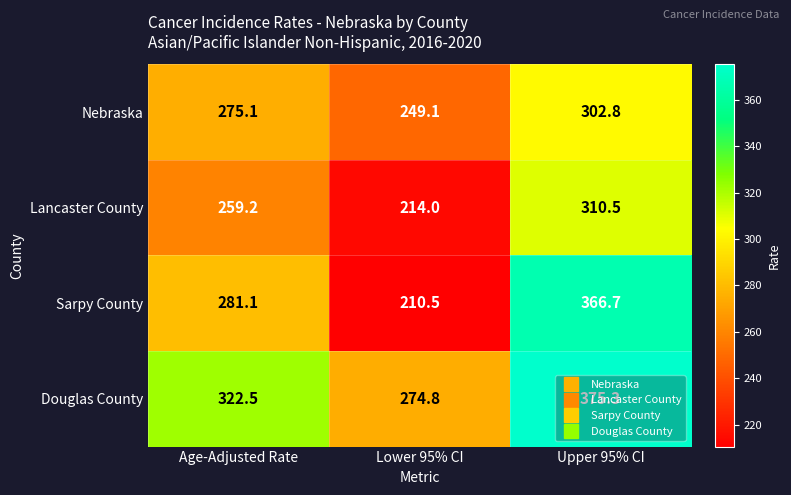

At which category is the sum across all series the highest?

Upper 95% CI